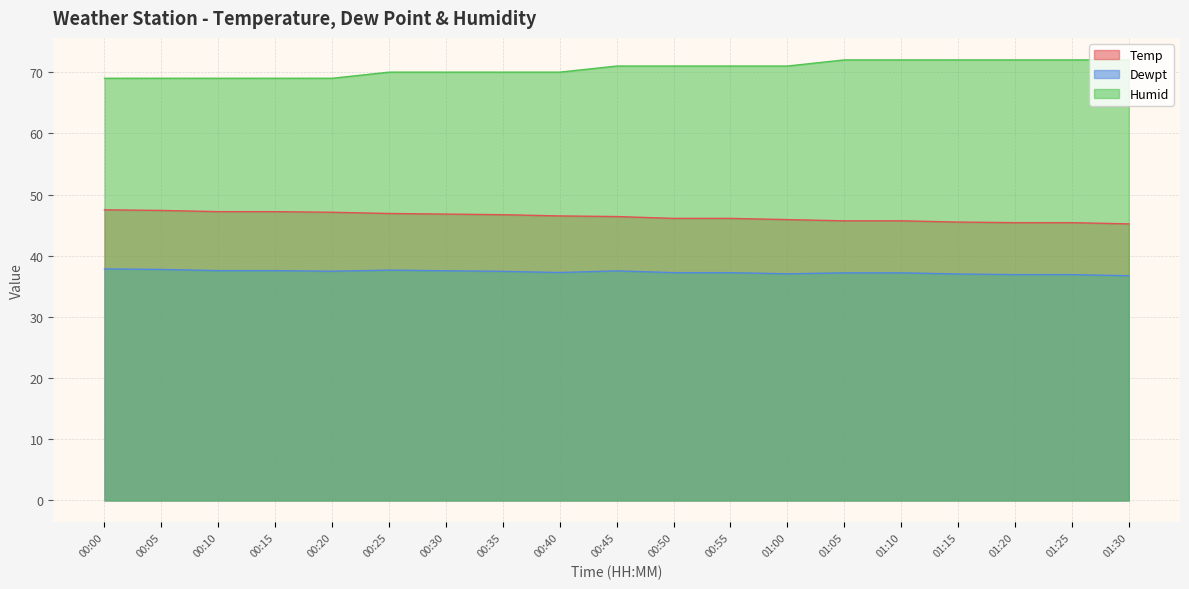

The Humid series shows 70.0 at 00:25. True or false?

True